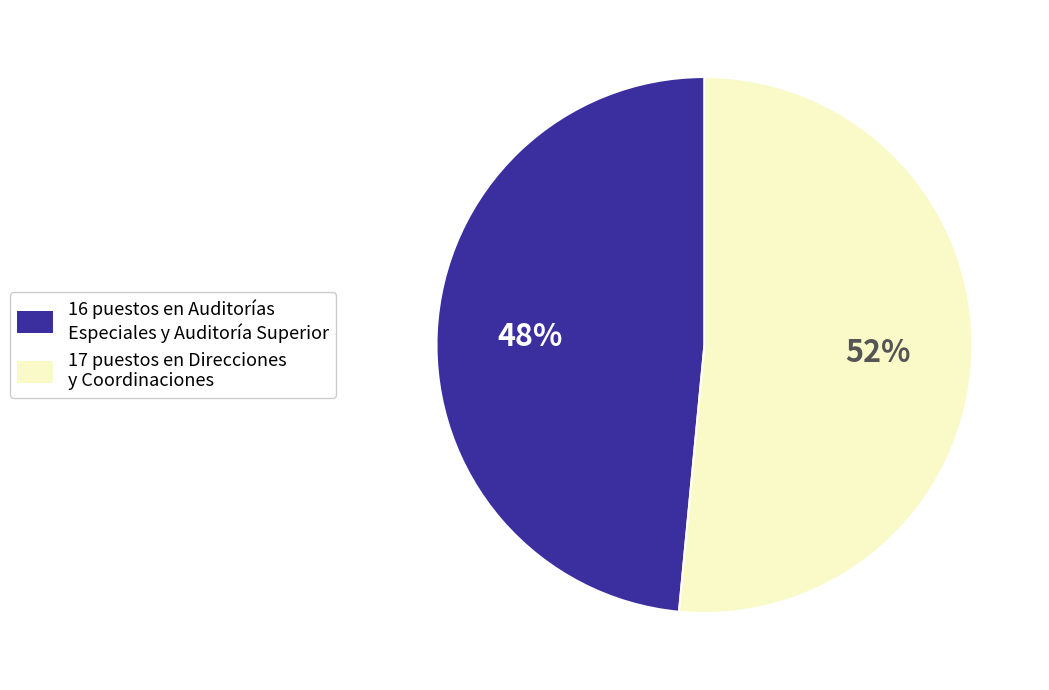

Is there any slice that represents more than half of the pie?

Yes